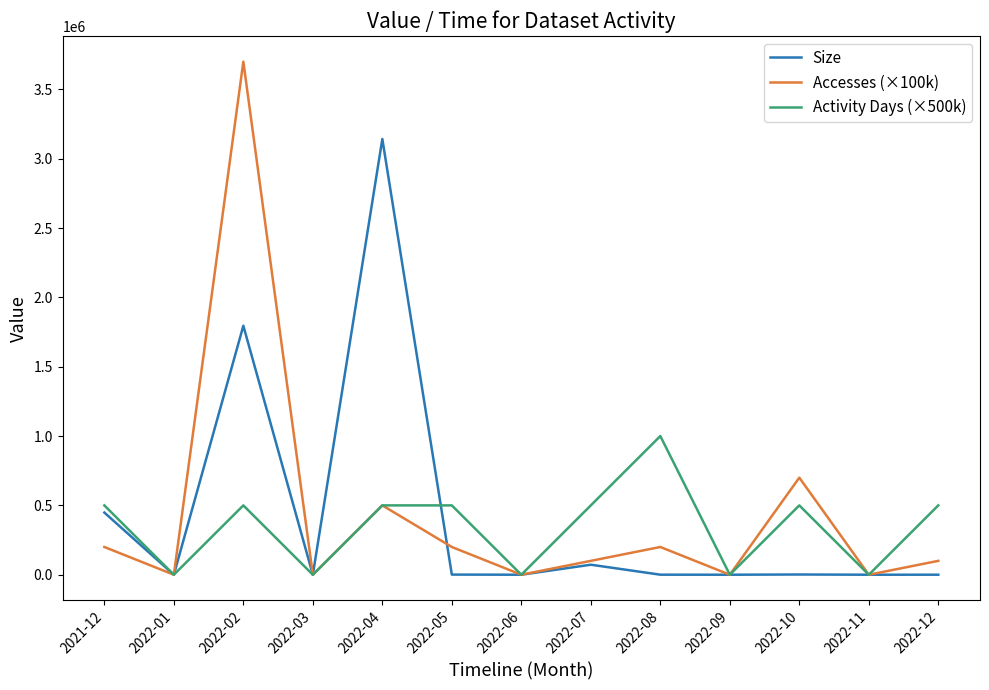

After their last crossing, which series has the higher values: Size or Activity Days (×500k)?

Activity Days (×500k)